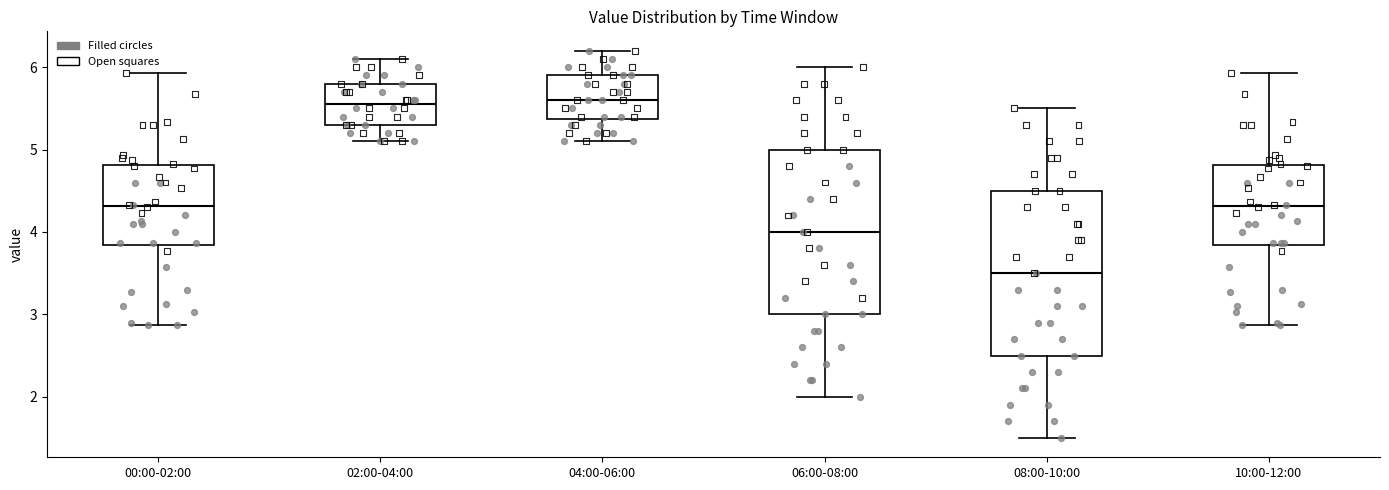

Where is the lower edge of the box for 08:00-10:00 on the y-axis? The values are not printed on the chart, so give them approximately, as read against the axis.

2.5